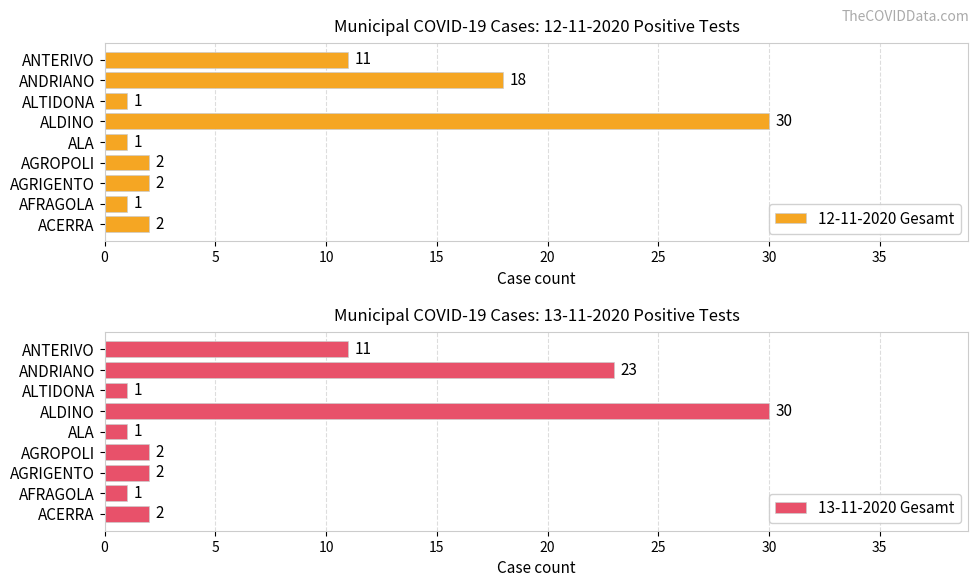

At which label is 12-11-2020 Gesamt closest to 15?

ANDRIANO